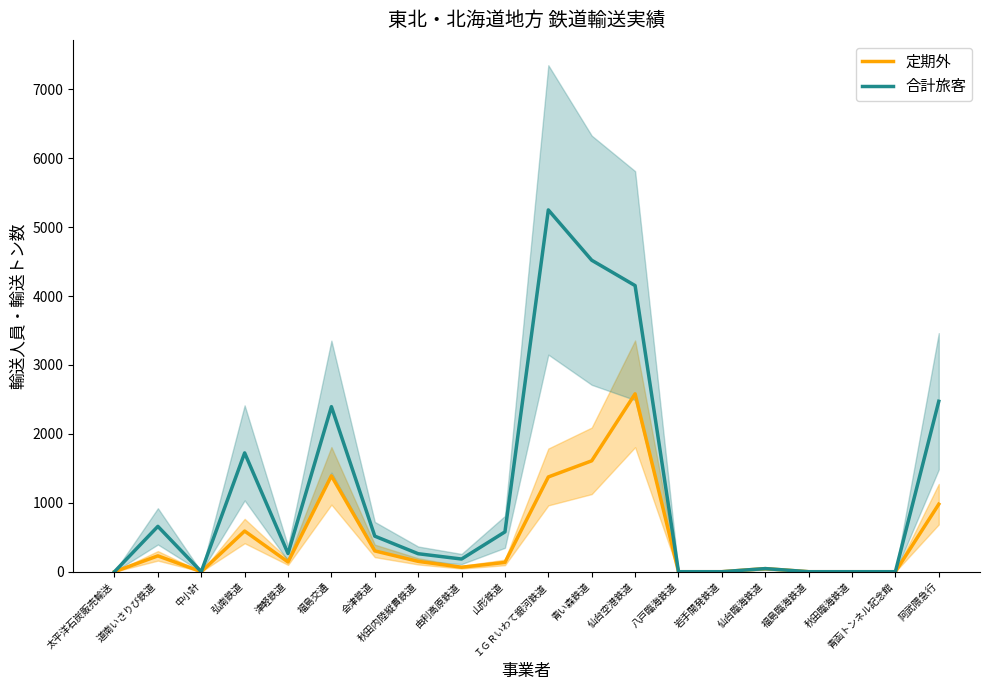

List the labels in order of 合計旅客 value, largest first.

ＩＧＲいわて銀河鉄道, 青い森鉄道, 仙台空港鉄道, 阿武隈急行, 福島交通, 弘南鉄道, 道南いさりび鉄道, 山形鉄道, 会津鉄道, 津軽鉄道, 秋田内陸縦貫鉄道, 由利高原鉄道, 仙台臨海鉄道, 太平洋石炭販売輸送, 中小計, 八戸臨海鉄道, 岩手開発鉄道, 福島臨海鉄道, 秋田臨海鉄道, 青函トンネル記念館